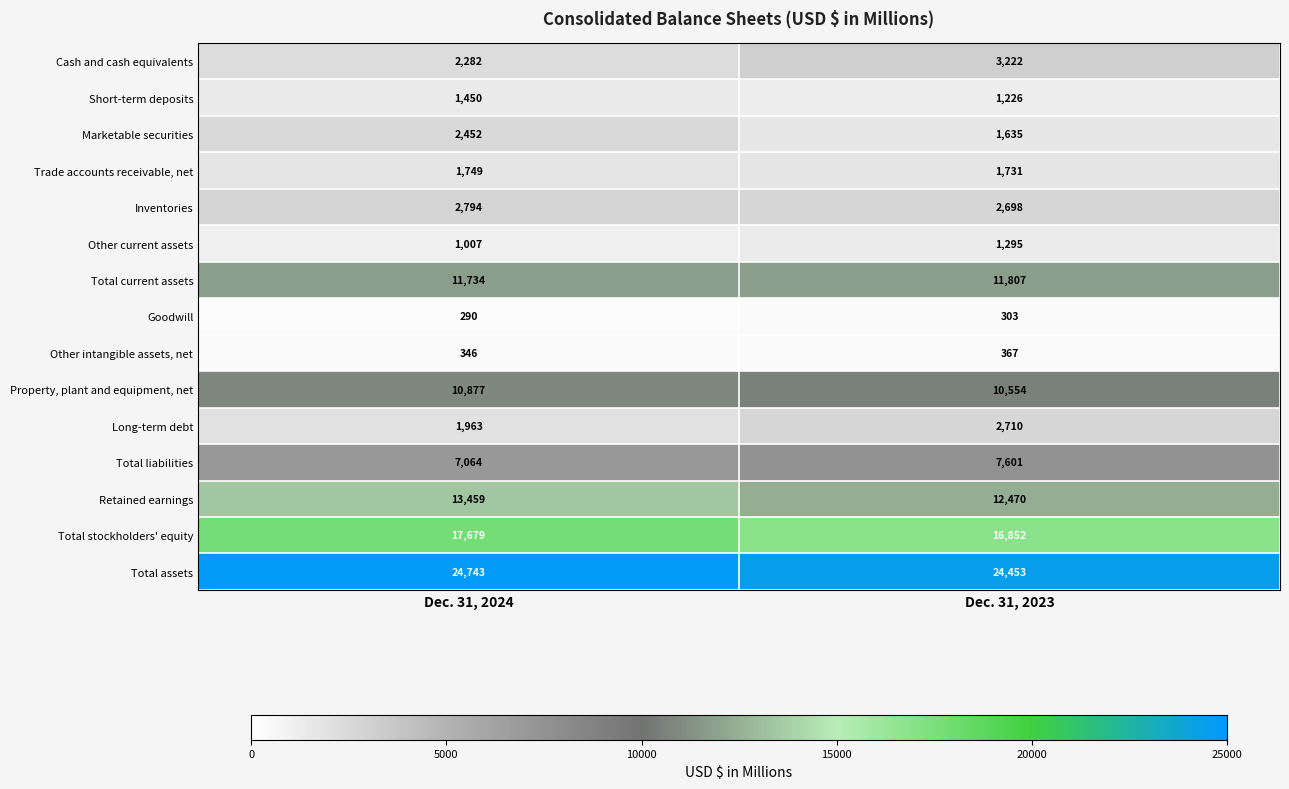

How many series are shown in this chart?

15